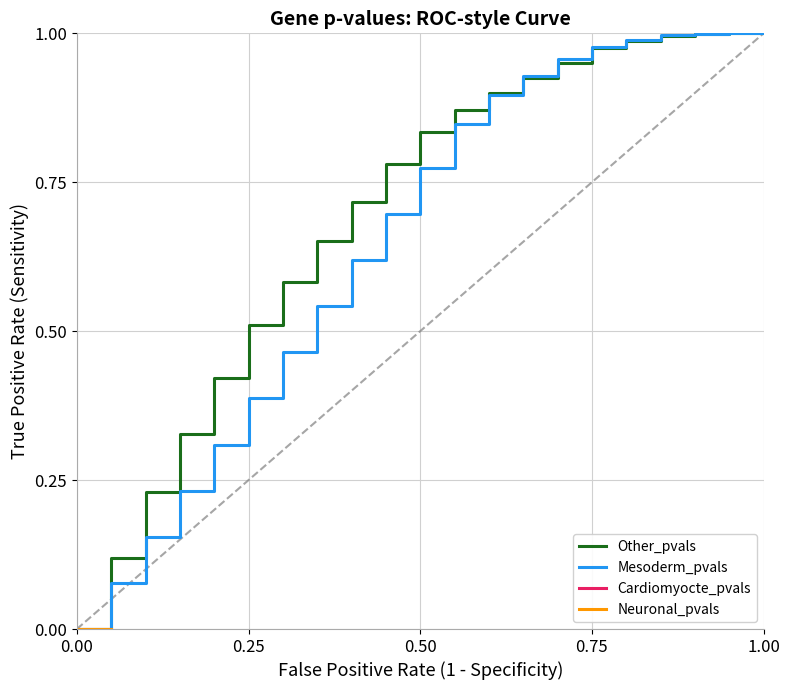

How many lines are shown in the chart?

4